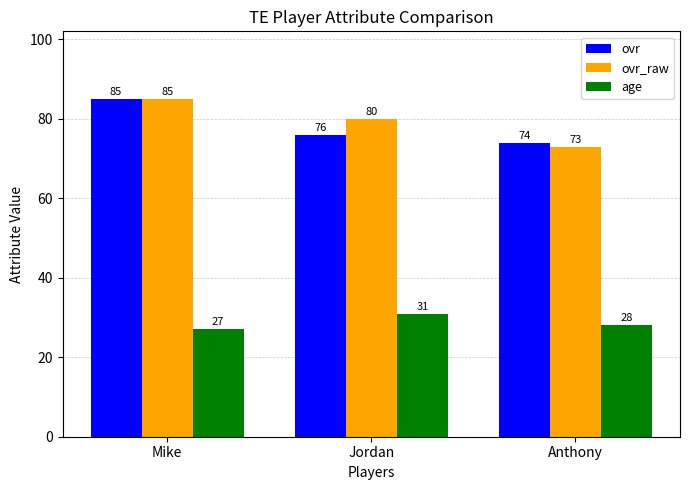

How many bars are there in each group?

3